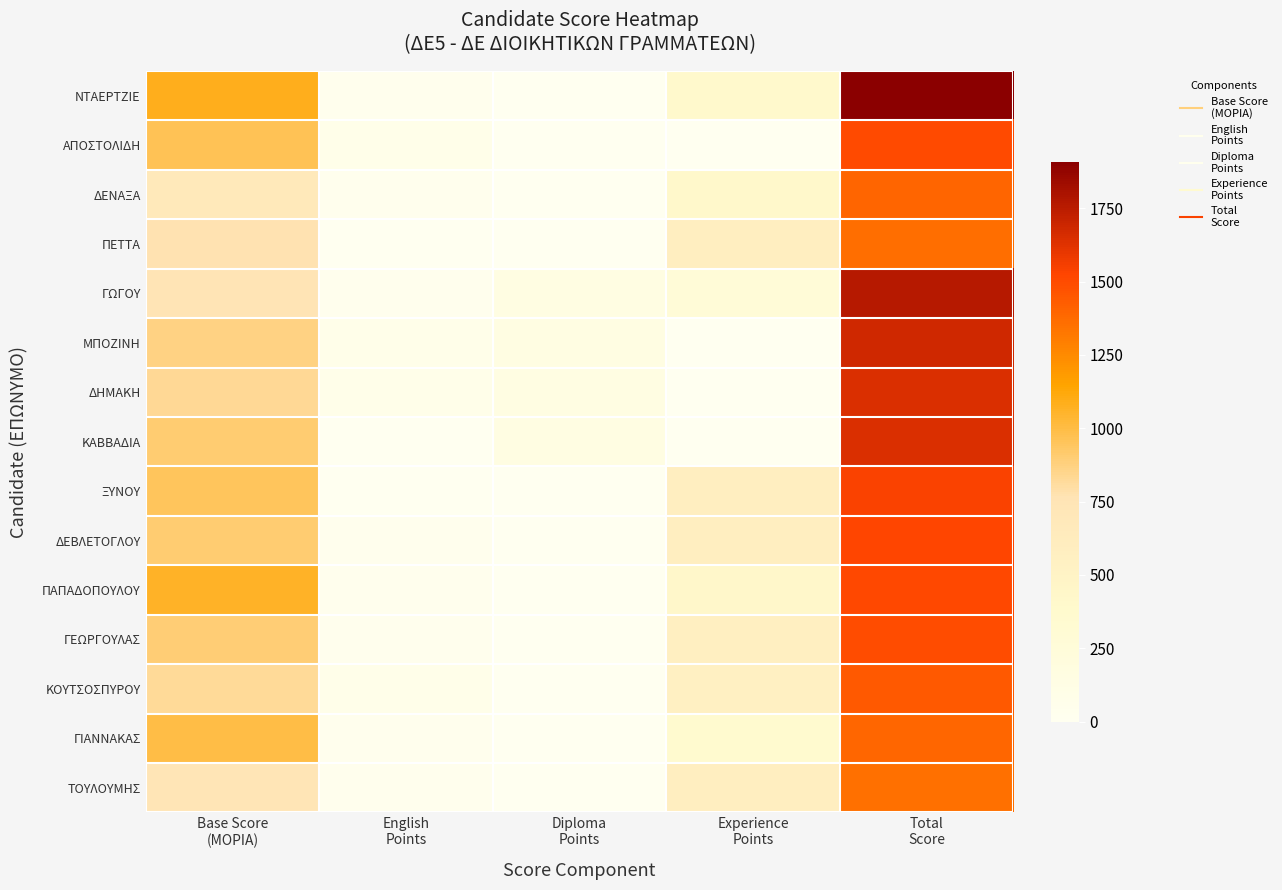

Which series has the largest total across all categories?

ΝΤΑΕΡΤΖΙΕ